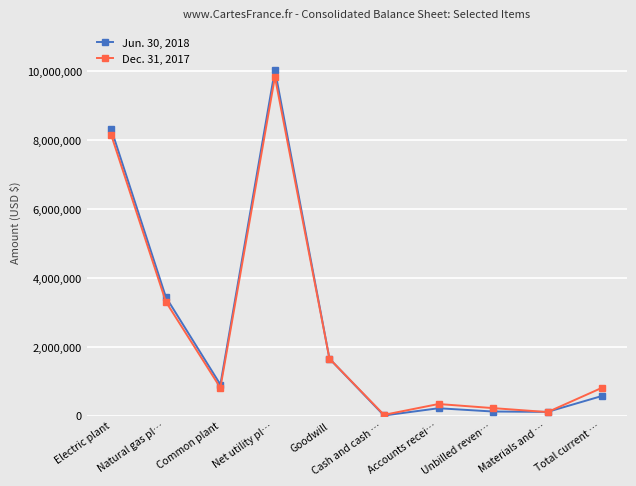

After their last crossing, which series has the higher values: Jun. 30, 2018 or Dec. 31, 2017?

Dec. 31, 2017